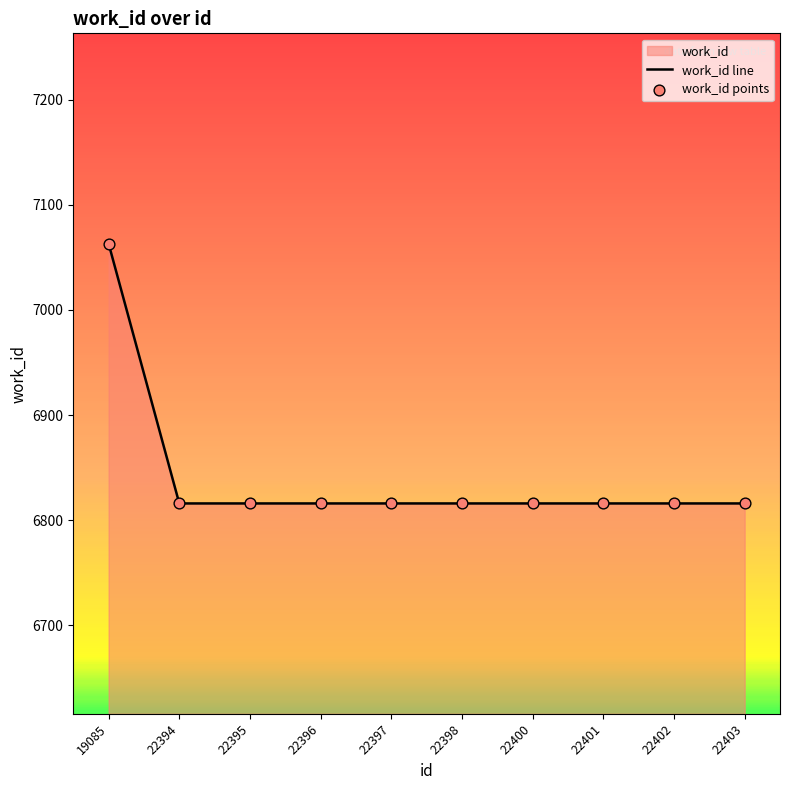

Is the value of work_id points at 22397 greater than the value of work_id line at 22400?

No